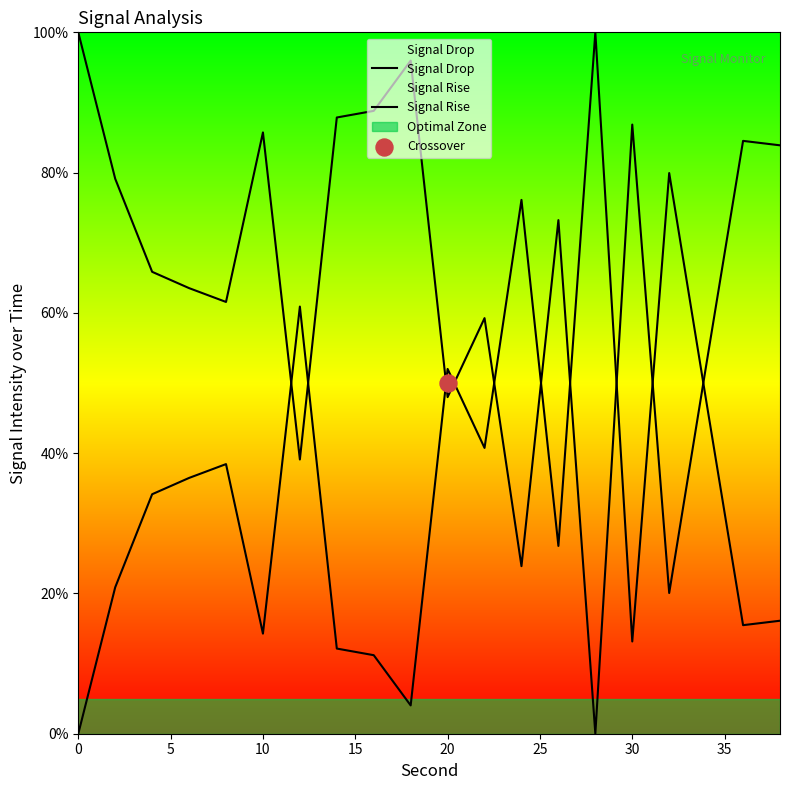

At how many categories does at least one series exceed 35?

20